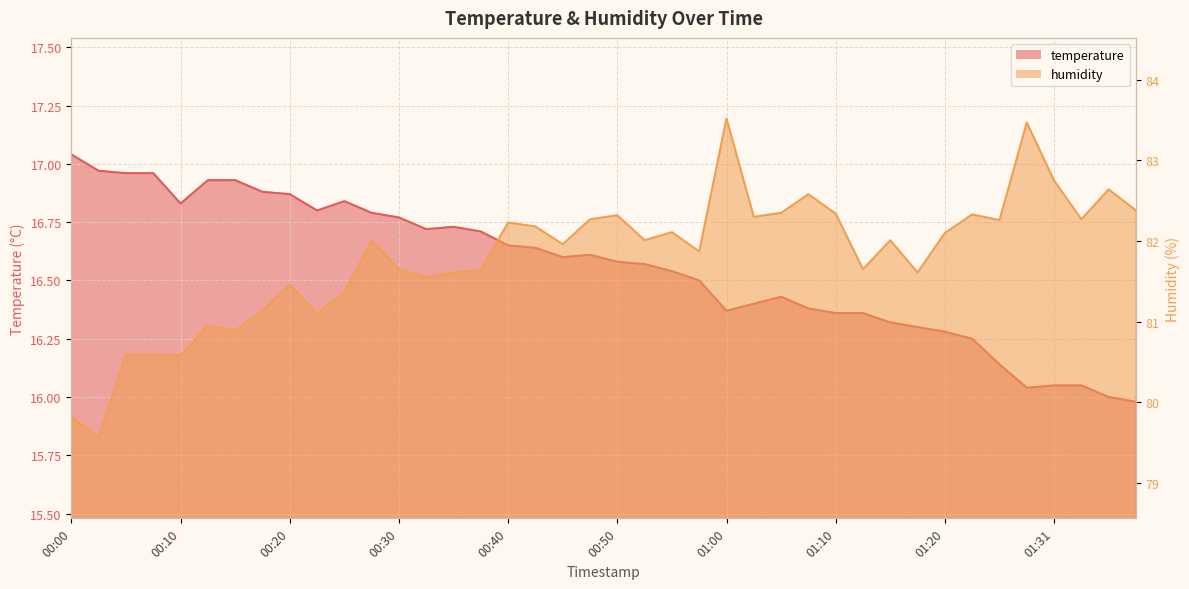

What are all the series names shown in the legend?

temperature, humidity